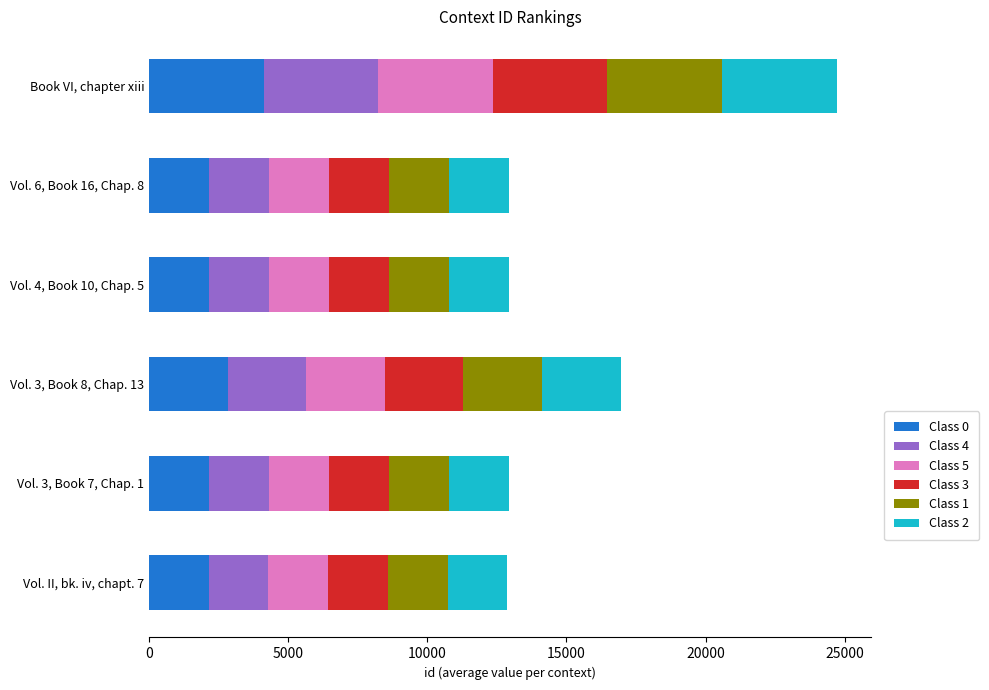

Rank the categories by Class 0 value from highest to lowest.

Book VI, chapter xiii, Vol. 3, Book 8, Chap. 13, Vol. 6, Book 16, Chap. 8, Vol. 4, Book 10, Chap. 5, Vol. 3, Book 7, Chap. 1, Vol. II, bk. iv, chapt. 7